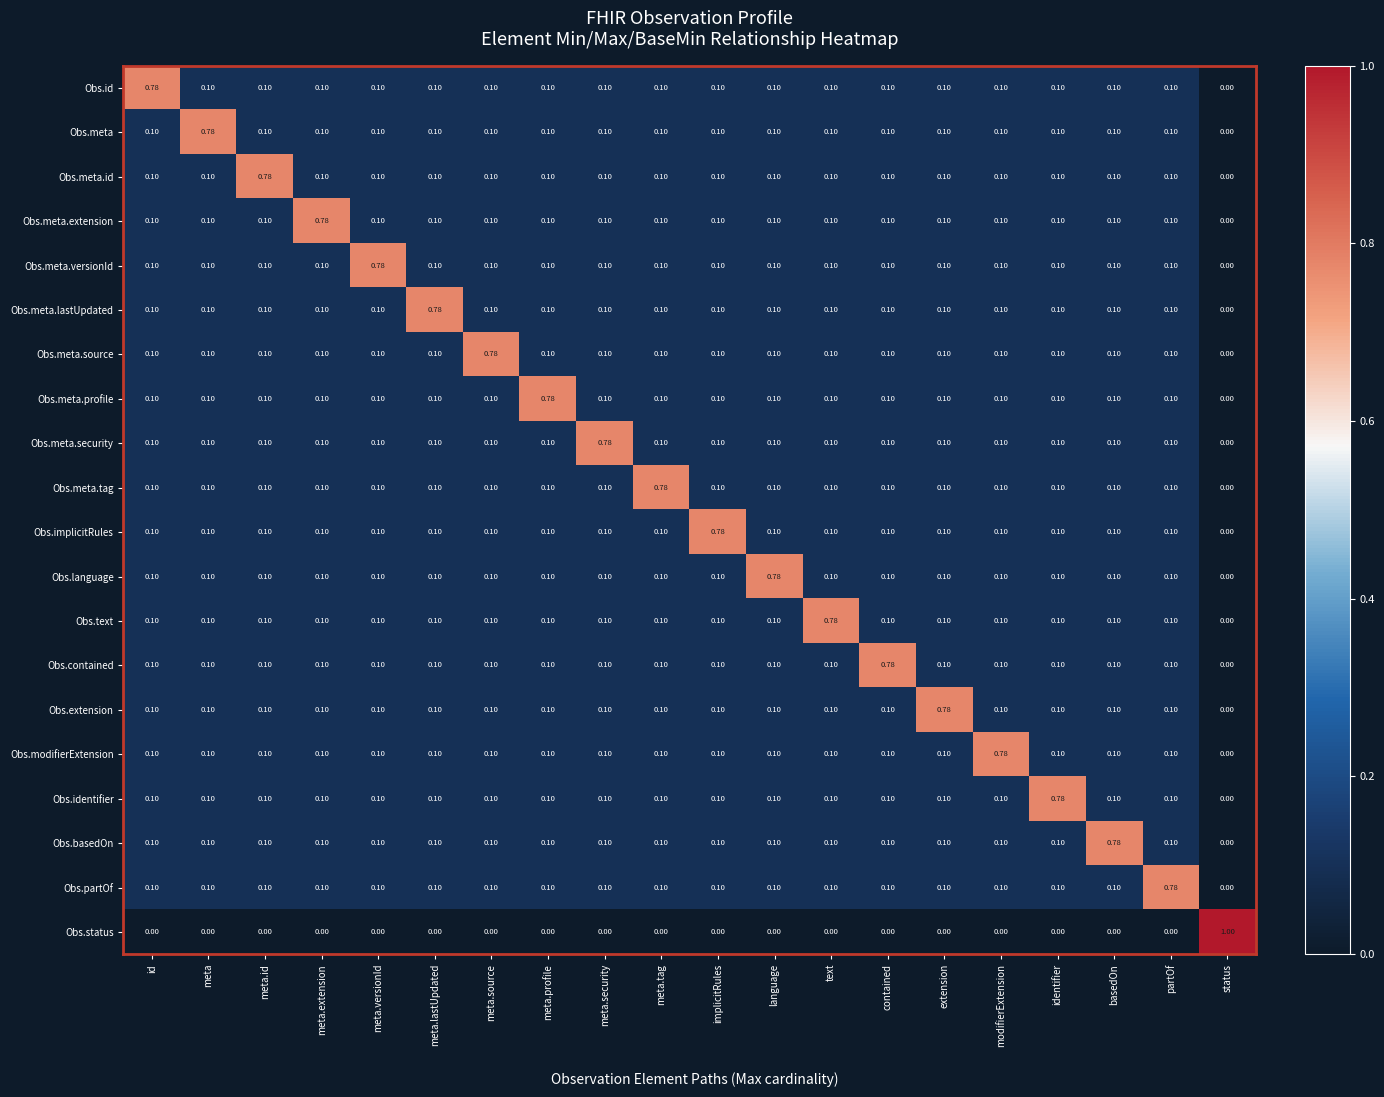

Where is Obs.text nearest to the value 0?

status